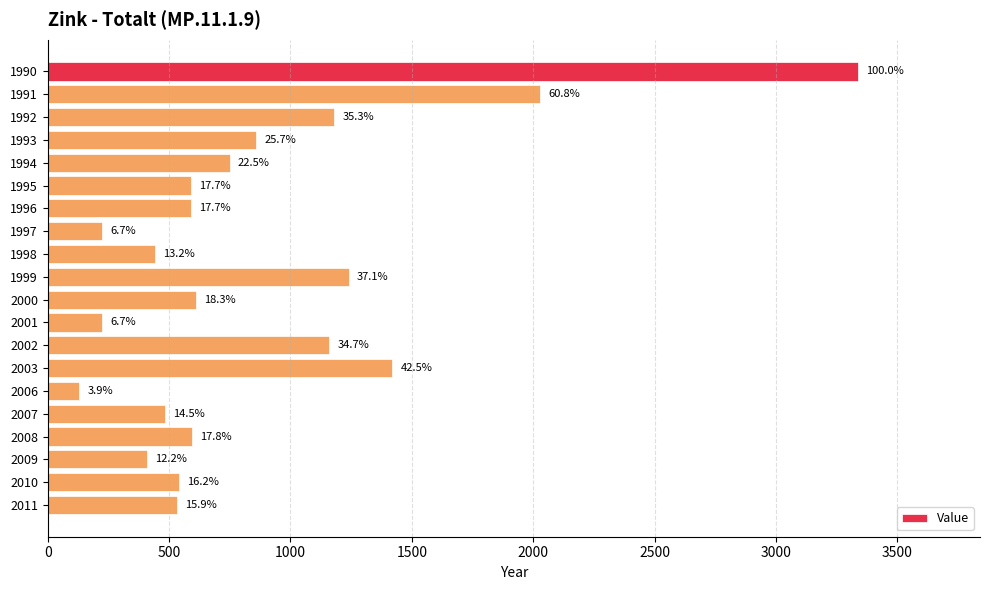

How many bars are there in total?

20